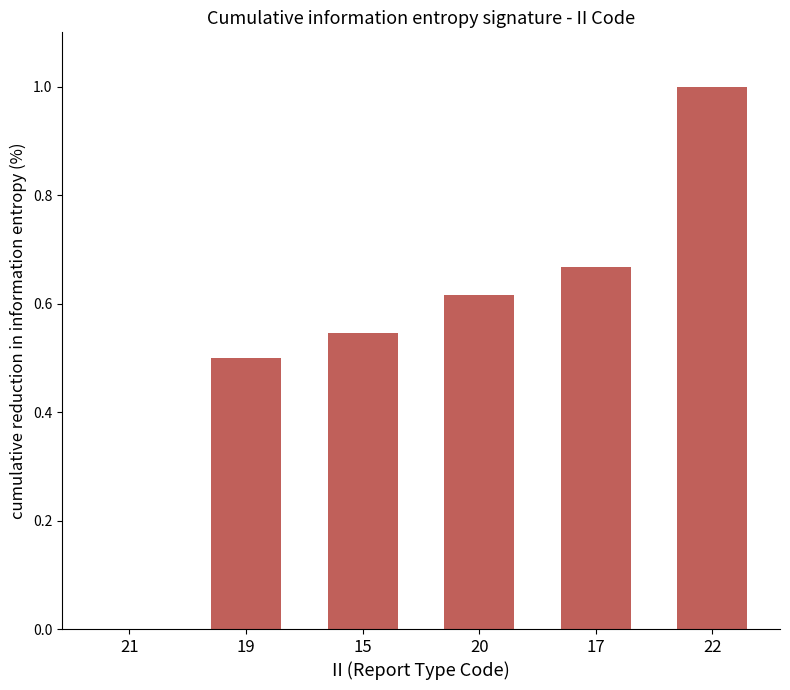

Which label corresponds to the largest value in the chart?

22